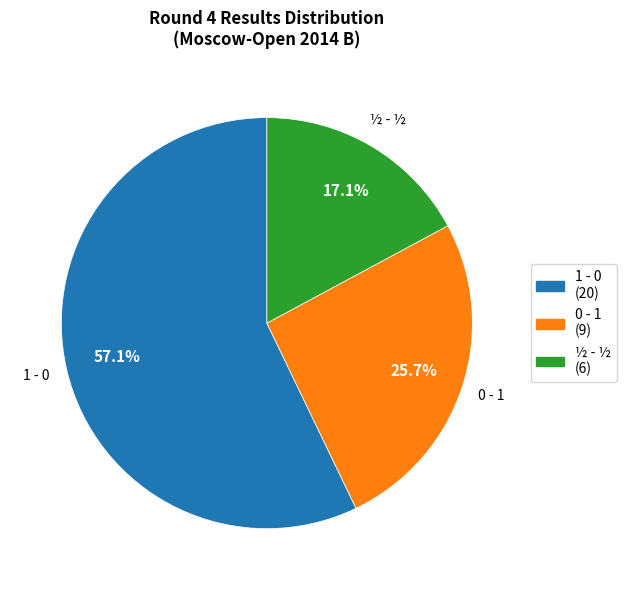

Does 1 - 0 represent more than half of the total?

Yes